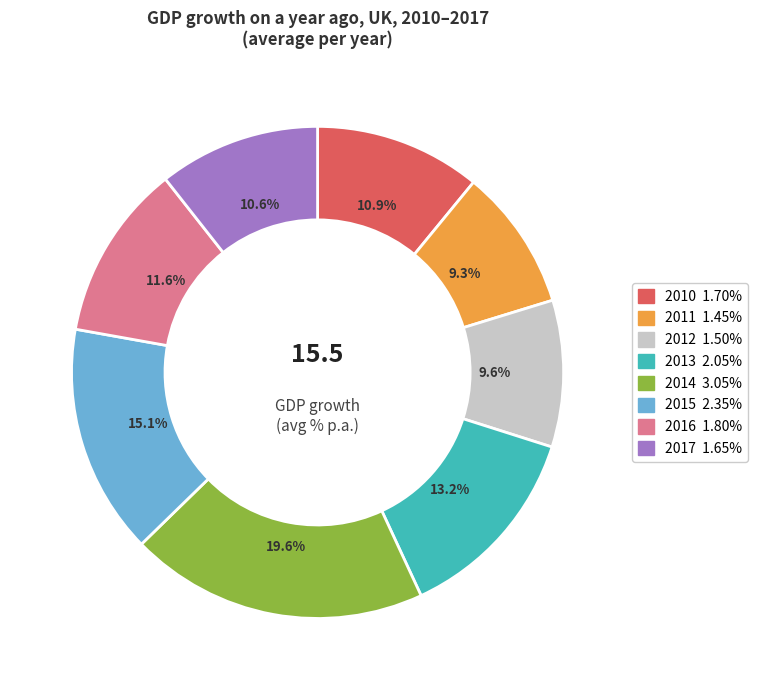

What percentage do 2011 and 2017 together represent?

19.9%